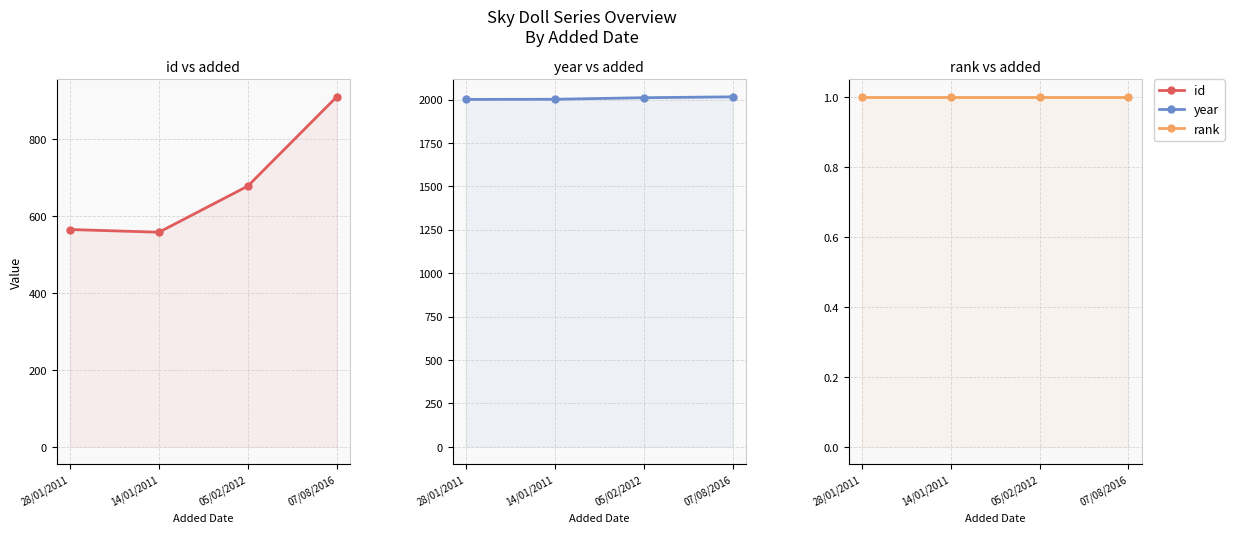

What is the lowest value of the year series?

2001